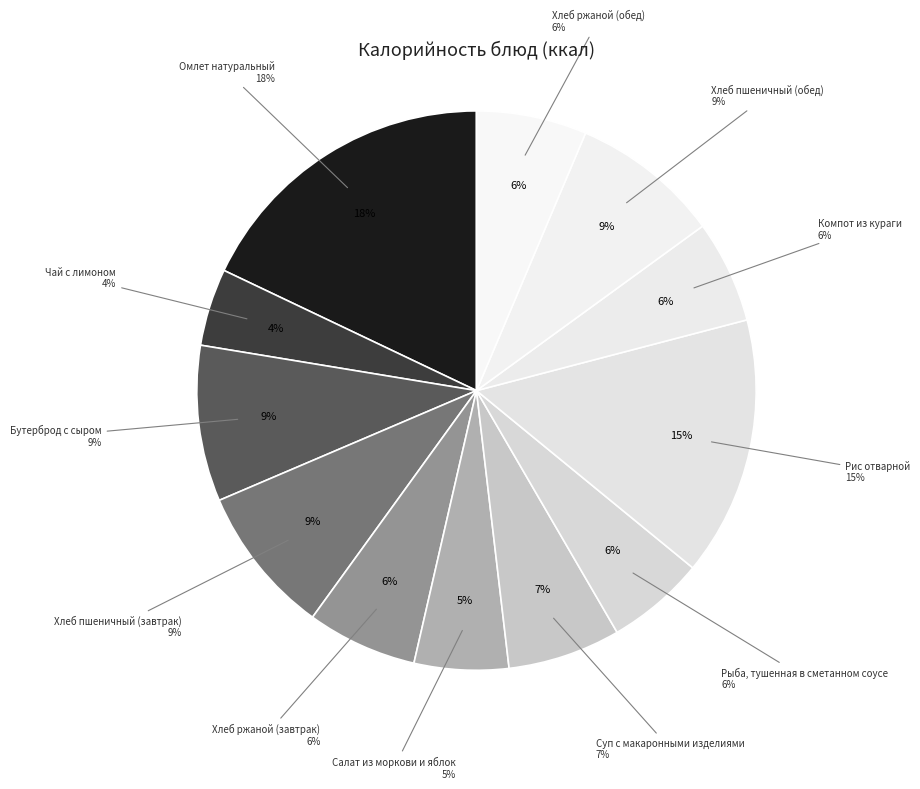

Rank the categories by value from lowest to highest.

Чай с лимоном, Салат из моркови и яблок, Рыба, тушенная в сметанном соусе, Компот из кураги, Хлеб ржаной (завтрак), Хлеб ржаной (обед), Суп с макаронными изделиями, Хлеб пшеничный (завтрак), Хлеб пшеничный (обед), Бутерброд с сыром, Рис отварной, Омлет натуральный